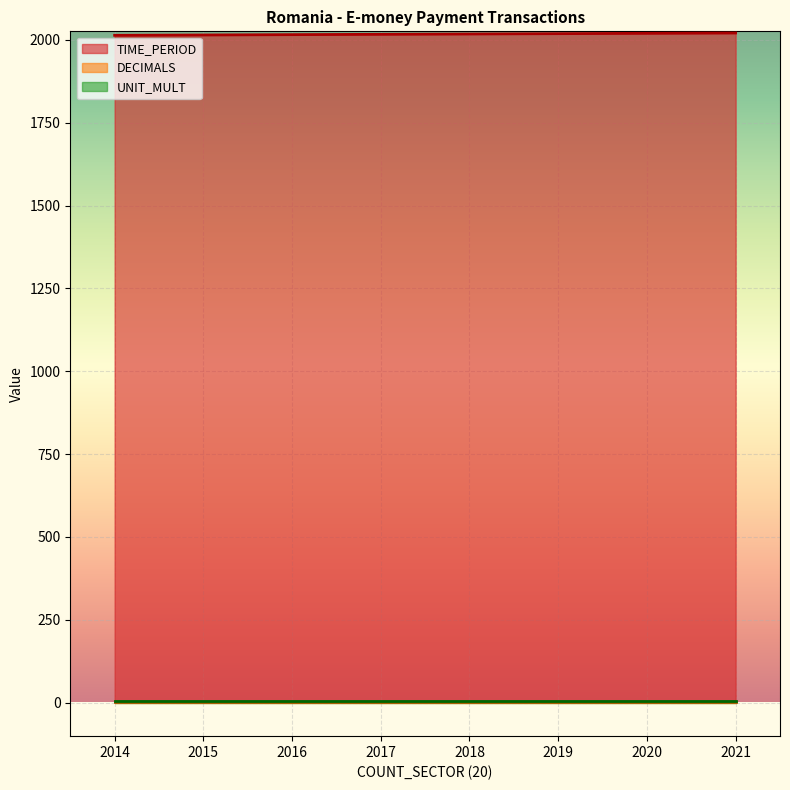

Which series has the largest total across all categories?

TIME_PERIOD